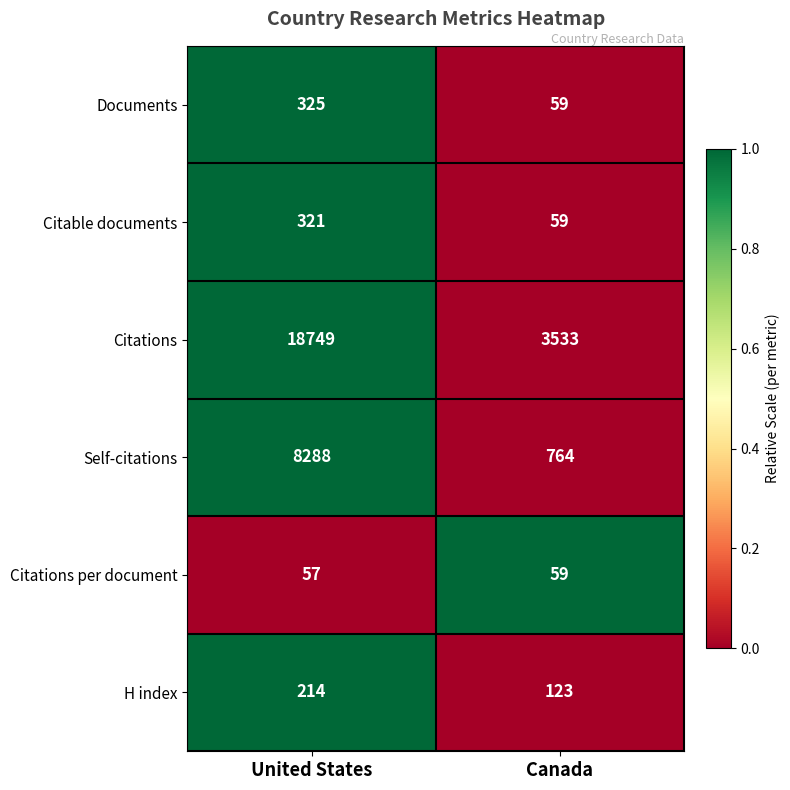

Is it true that H index equals 372 at United States?

False